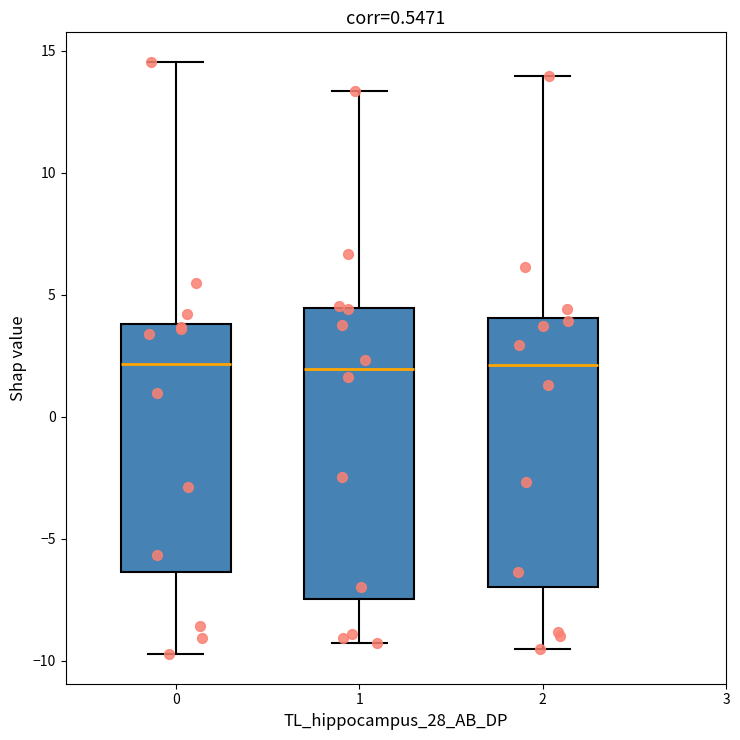

Comparing the boxes themselves (not the whiskers), which one is the tallest?

1